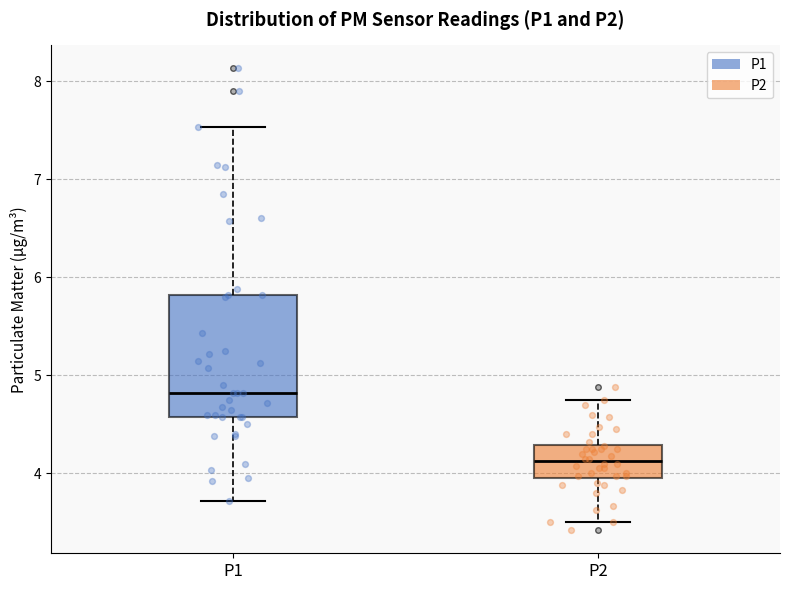

Reading left to right, transcribe this box plot: for each box, give where its median line is, the range the box spans, and where its two whiskers end, as read against the y-axis. The values are not printed on the chart, so give them approximately, as read against the axis.

P1: median 4.8, box 4.6 to 5.8, whiskers 3.7 to 7.5
P2: median 4.1, box 4.0 to 4.3, whiskers 3.5 to 4.8